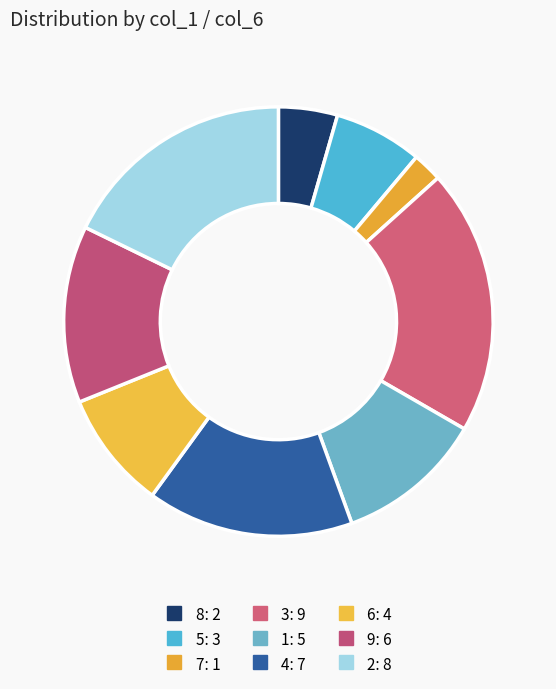

Does any single category account for the majority?

No